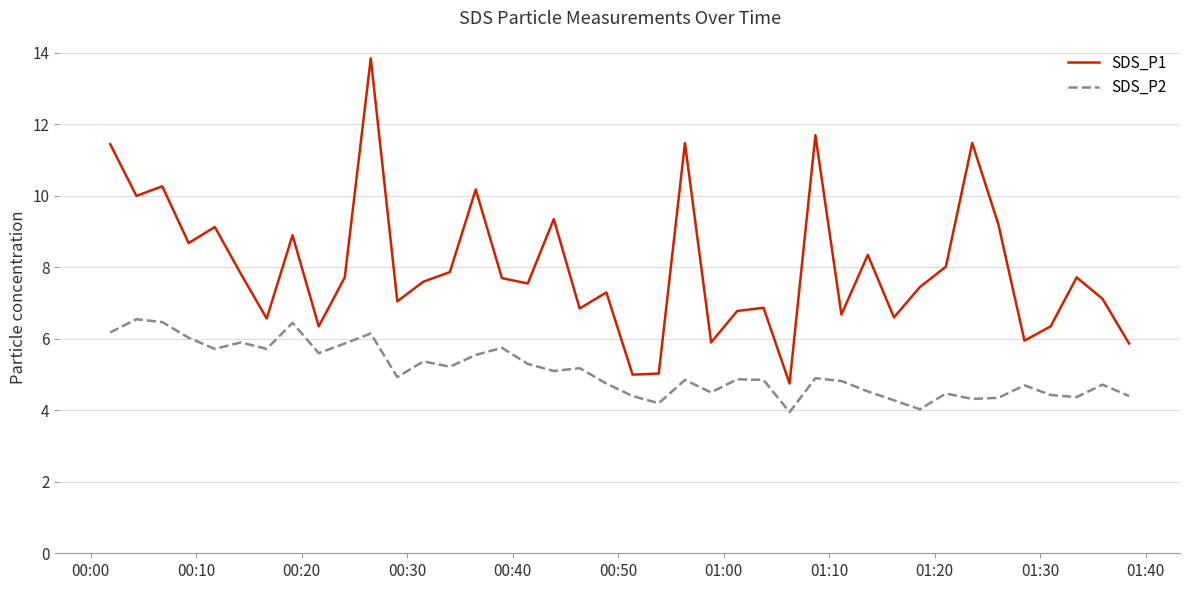

List the series in order of their peak value, lowest first.

SDS_P2, SDS_P1